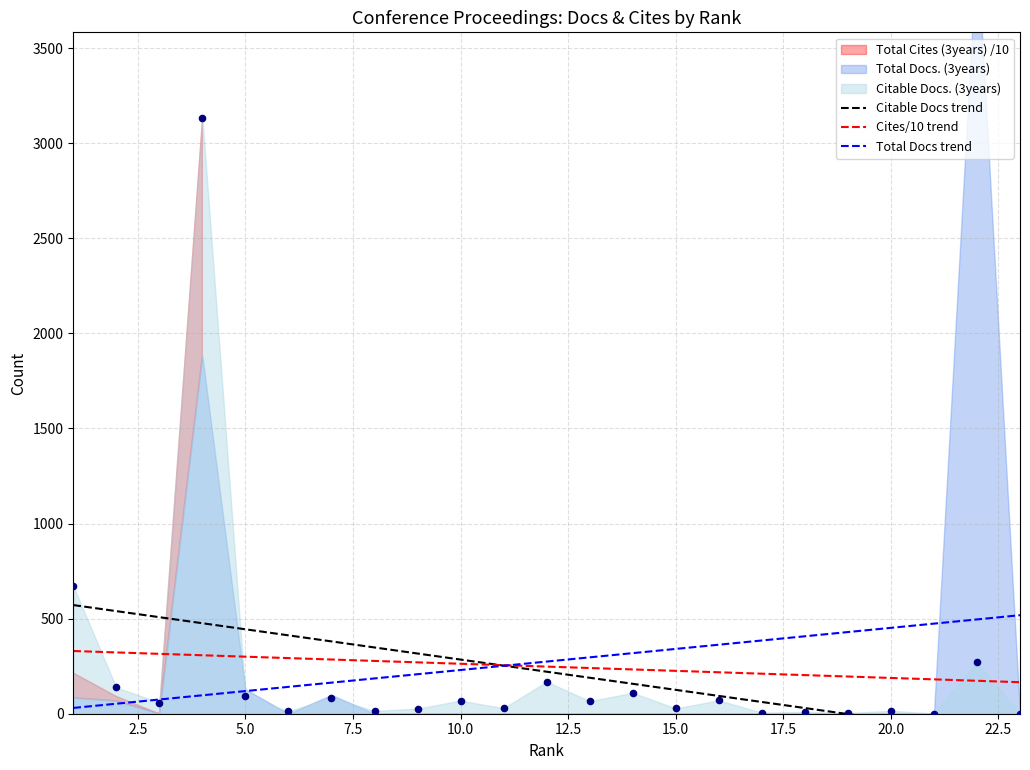

Which series reaches the minimum Y coordinate?

Citable Docs trend